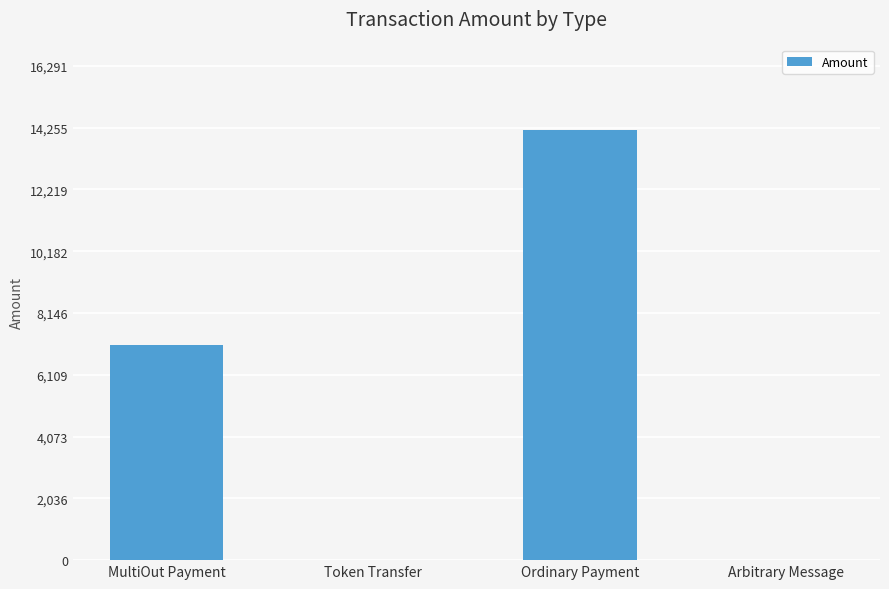

Which has a higher value, MultiOut Payment or Arbitrary Message?

MultiOut Payment